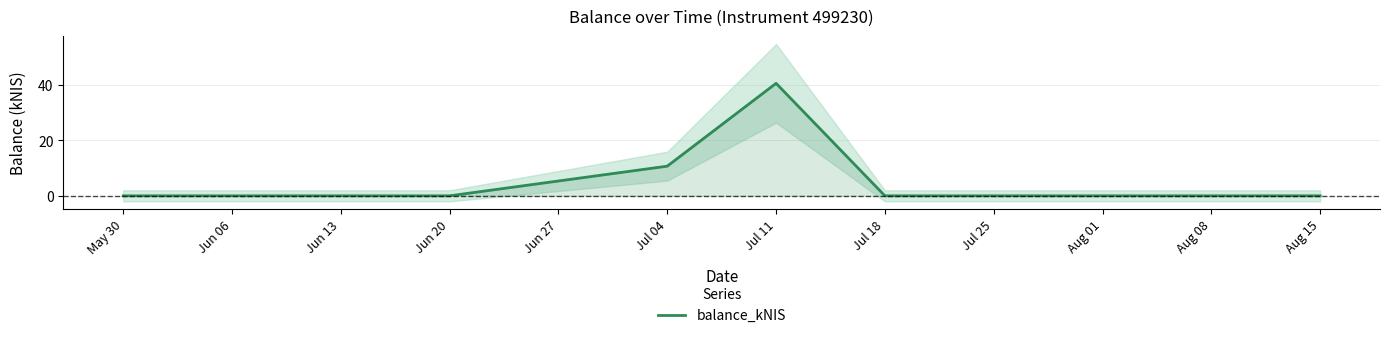

The chart shows a value of 22.5 at May 30. True or false?

False